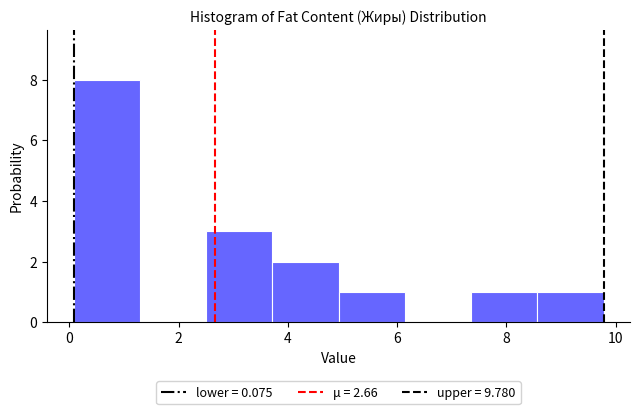

Reading left to right, list every bar in this chart as the range it spans on the x-axis followed by its height. Neither the bar edges nor the heights are printed on the chart, so give them approximately, as read against the axes.

0.0 to 1.2: 8
1.2 to 2.6: 0
2.6 to 3.8: 3
3.8 to 5.0: 2
5.0 to 6.2: 1
6.2 to 7.4: 0
7.4 to 8.6: 1
8.6 to 9.8: 1